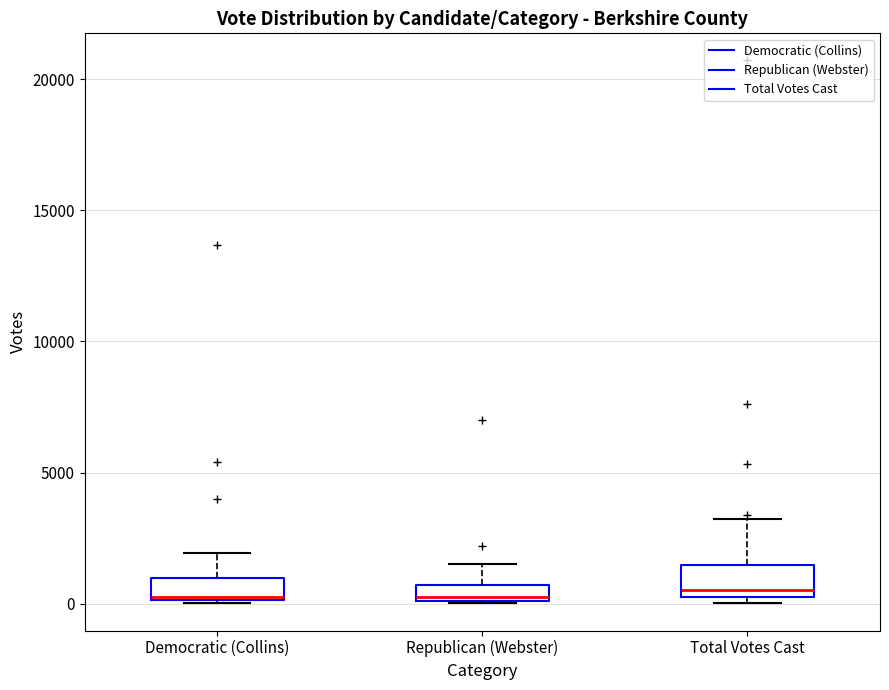

Where does the upper whisker of the box for Total Votes Cast end on the y-axis? The values are not printed on the chart, so give them approximately, as read against the axis.

3000